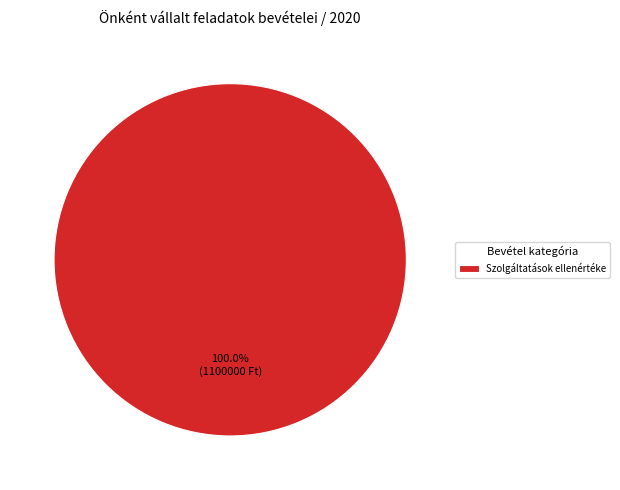

What is the majority slice?

Szolgáltatások ellenértéke